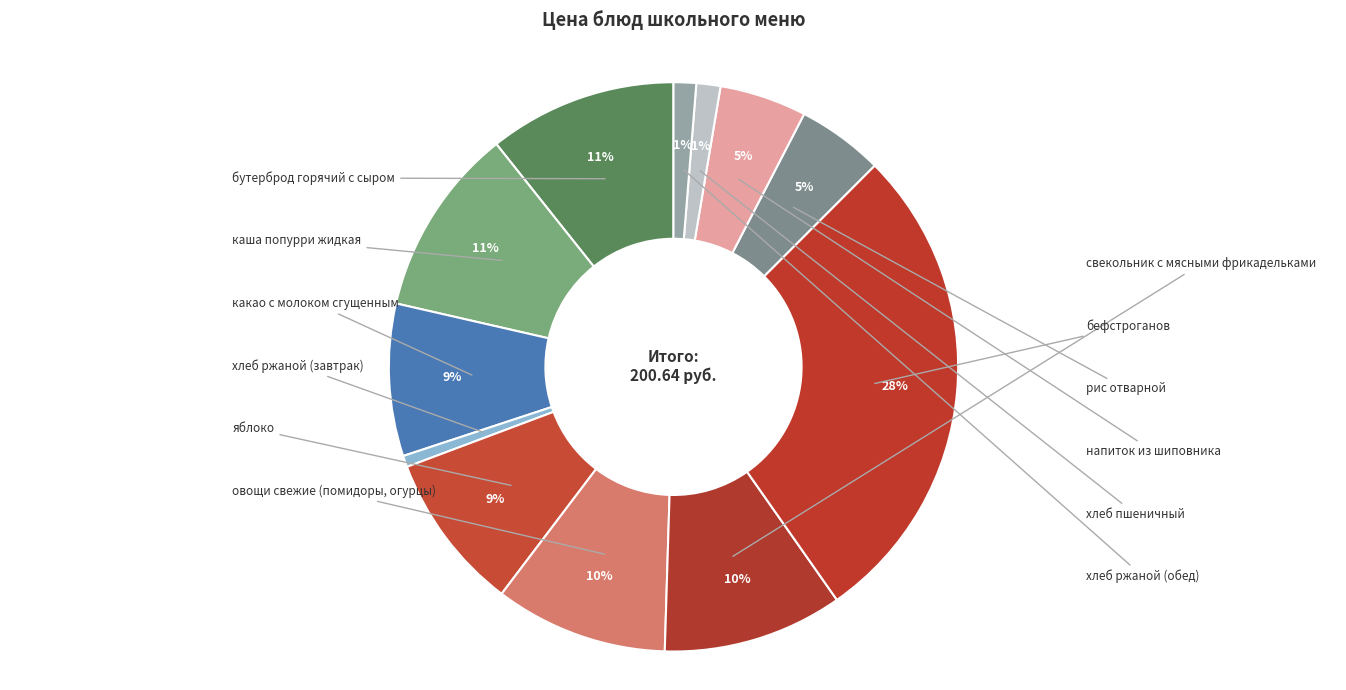

Count the number of slices in the pie.

12